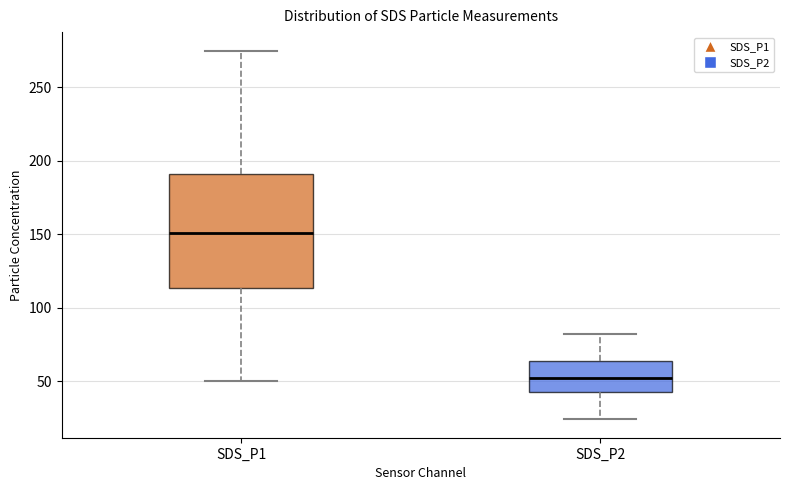

Reading left to right, read every box against the y-axis: the position of its median line, the range the box covers, and the ends of its whiskers. The values are not printed on the chart, so give them approximately, as read against the axis.

SDS_P1: median 150, box 115 to 190, whiskers 50 to 275
SDS_P2: median 50, box 40 to 65, whiskers 25 to 80